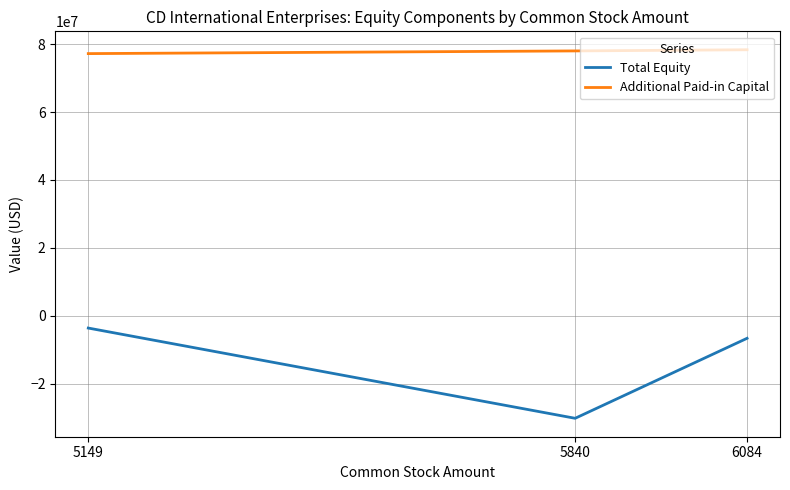

The value of Total Equity at 5840 is -45213159. True or false?

False